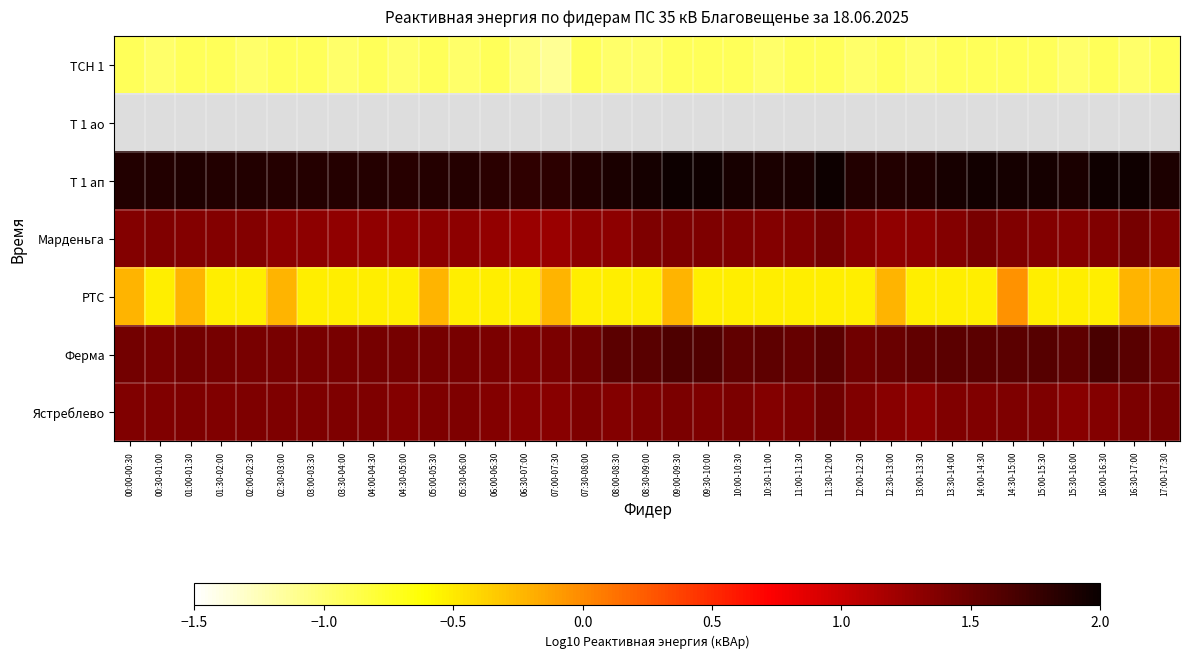

List the labels in order of Ястреблево value, largest first.

11:30-12:00, 17:00-17:30, 16:30-17:00, 09:00-09:30, 10:00-10:30, 03:00-03:30, 07:30-08:00, 08:30-09:00, 01:00-01:30, 02:00-02:30, 03:30-04:00, 14:30-15:00, 02:30-03:00, 04:00-04:30, 05:00-05:30, 05:30-06:00, 09:30-10:00, 11:00-11:30, 15:00-15:30, 00:00-00:30, 12:00-12:30, 13:30-14:00, 14:00-14:30, 00:30-01:00, 01:30-02:00, 08:00-08:30, 16:00-16:30, 04:30-05:00, 10:30-11:00, 06:00-06:30, 06:30-07:00, 07:00-07:30, 12:30-13:00, 15:30-16:00, 13:00-13:30